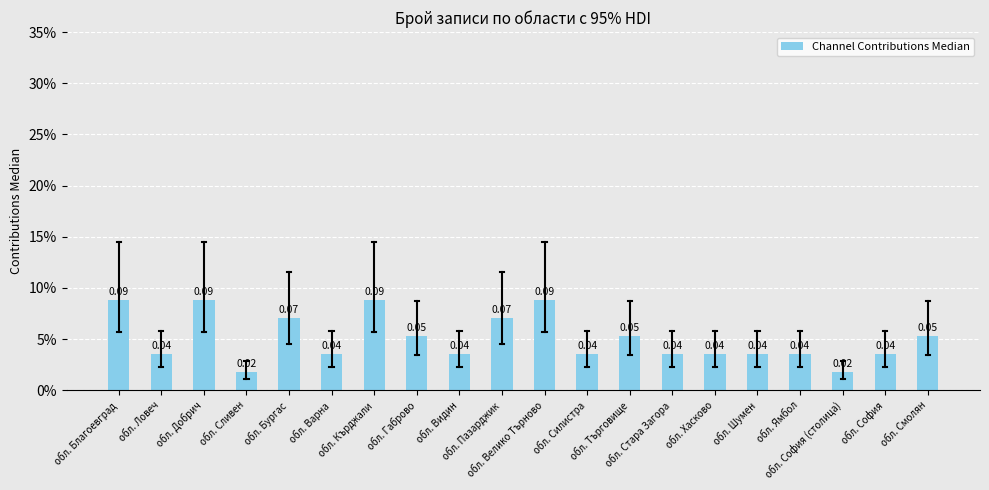

What position from the right is обл. Добрич?

18